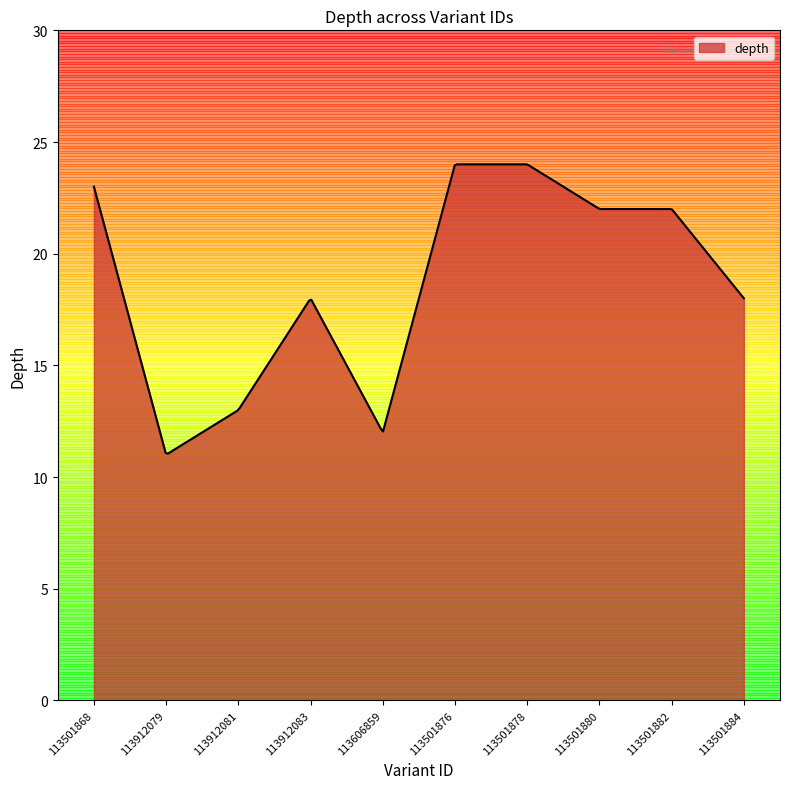

What is the greatest value displayed?

24.0